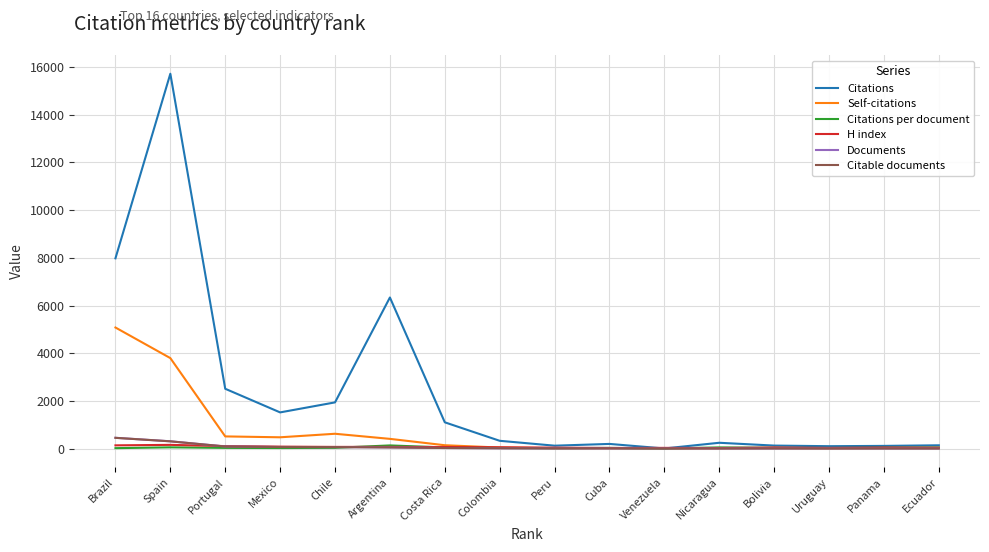

How many times do H index and Documents cross each other?

1